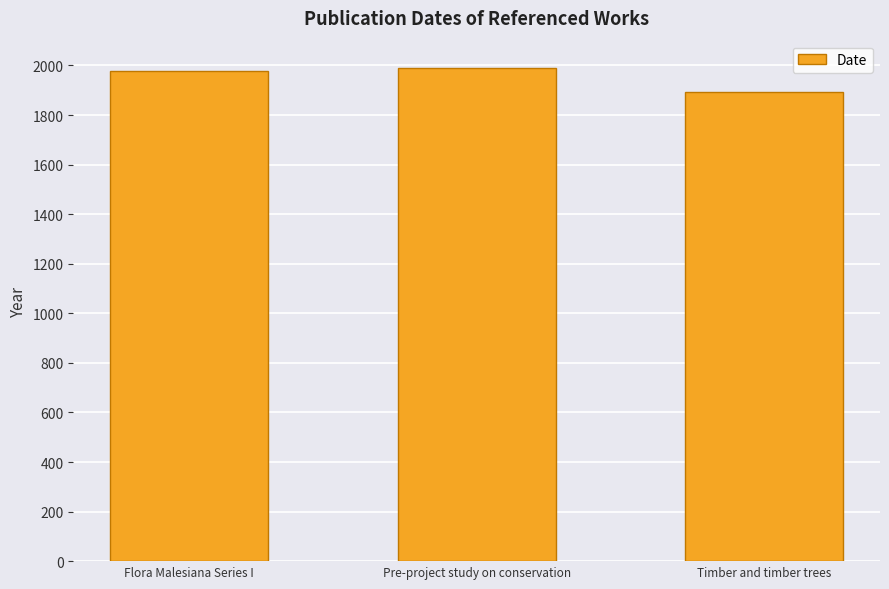

What is the average value?

1955